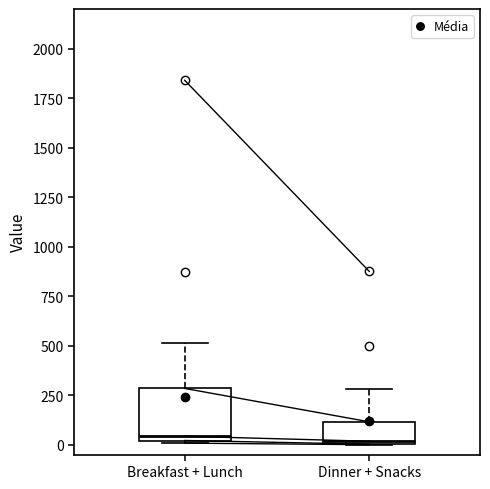

Reading left to right, transcribe this box plot: for each box, give where its median line is, the range the box spans, and where its two whiskers end, as read against the y-axis. The values are not printed on the chart, so give them approximately, as read against the axis.

Breakfast + Lunch: median 50, box 0 to 300, whiskers 0 to 500
Dinner + Snacks: median 0, box 0 to 100, whiskers 0 to 300